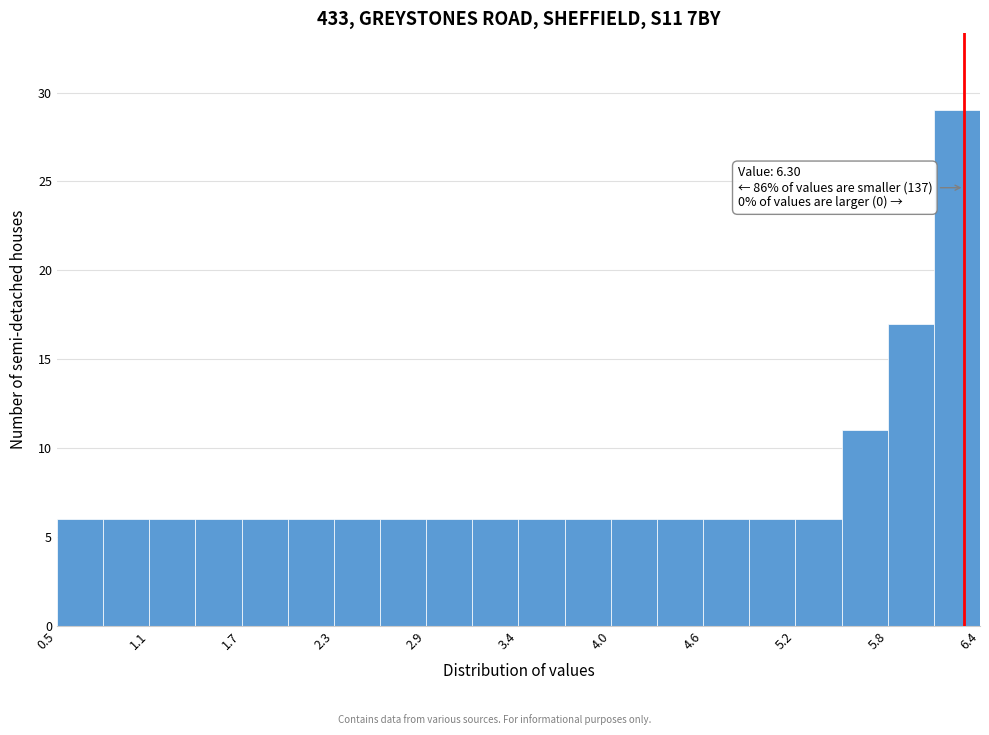

Read against the x-axis, roughly where is the centre of the tallest bar?

6.3